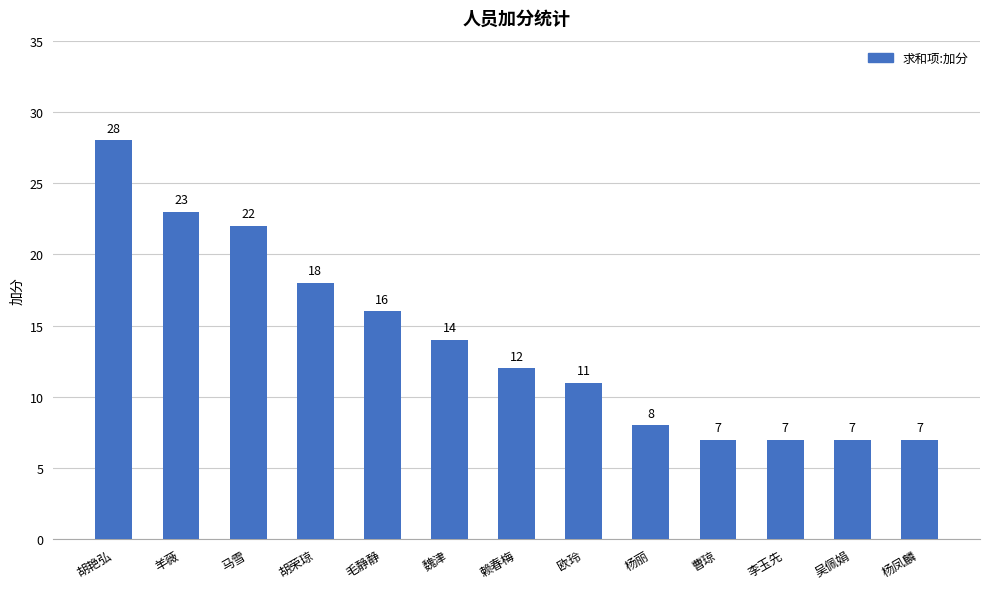

Between 毛静静 and 羊薇, which is larger?

羊薇